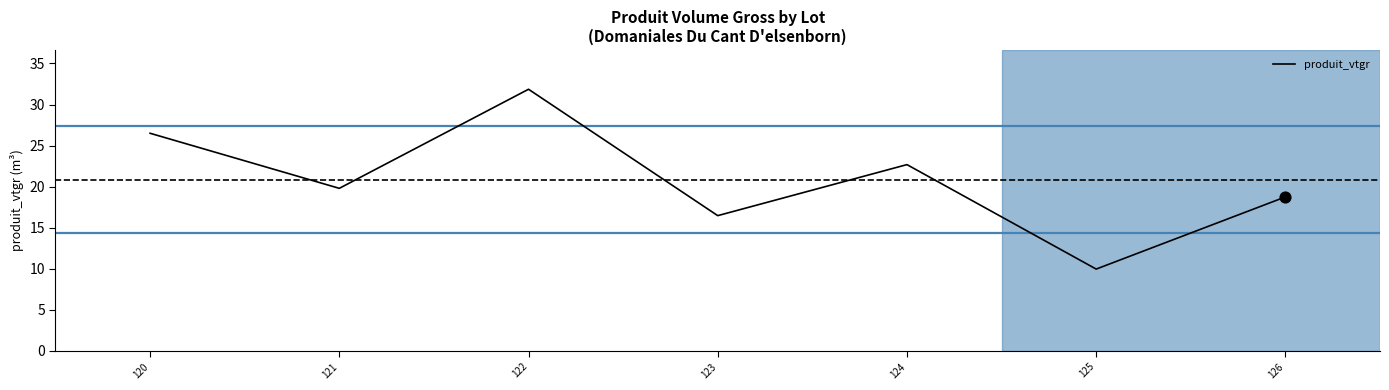

What is the change in value from 123 to 125?

-6.5